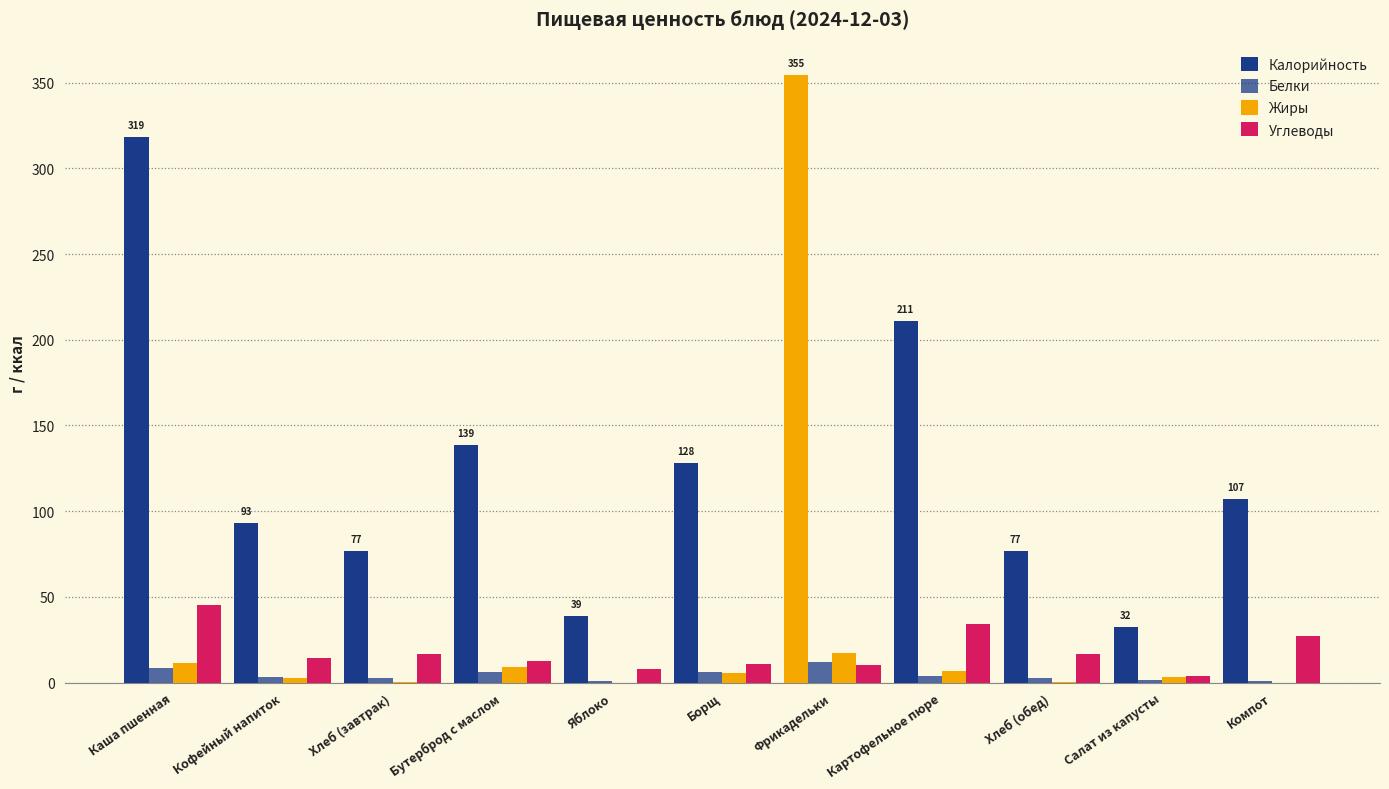

Is it true that Белки equals 3.6 at Хлеб (обед)?

False